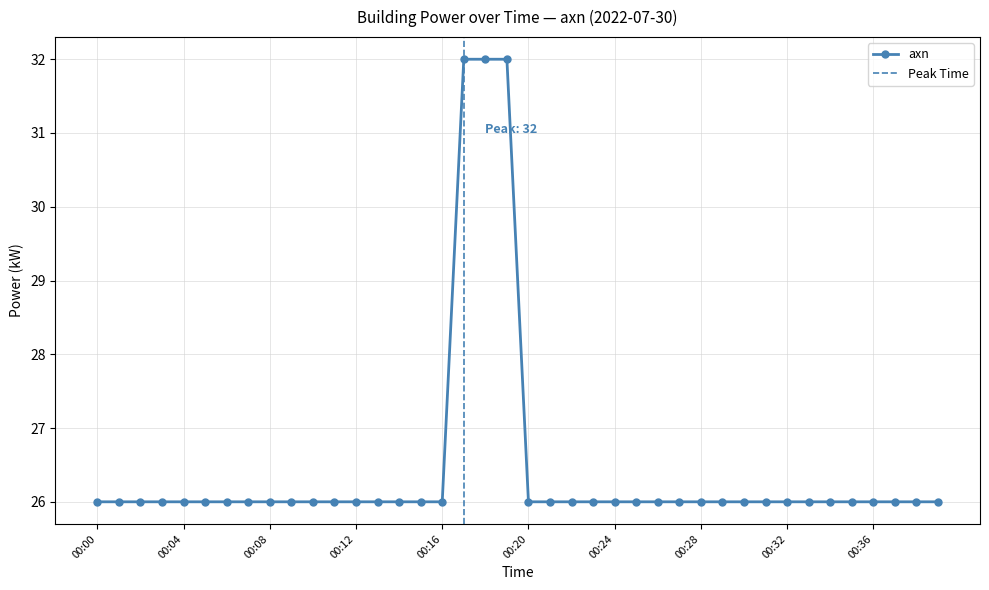

What is the difference between the maximum and minimum values?

6